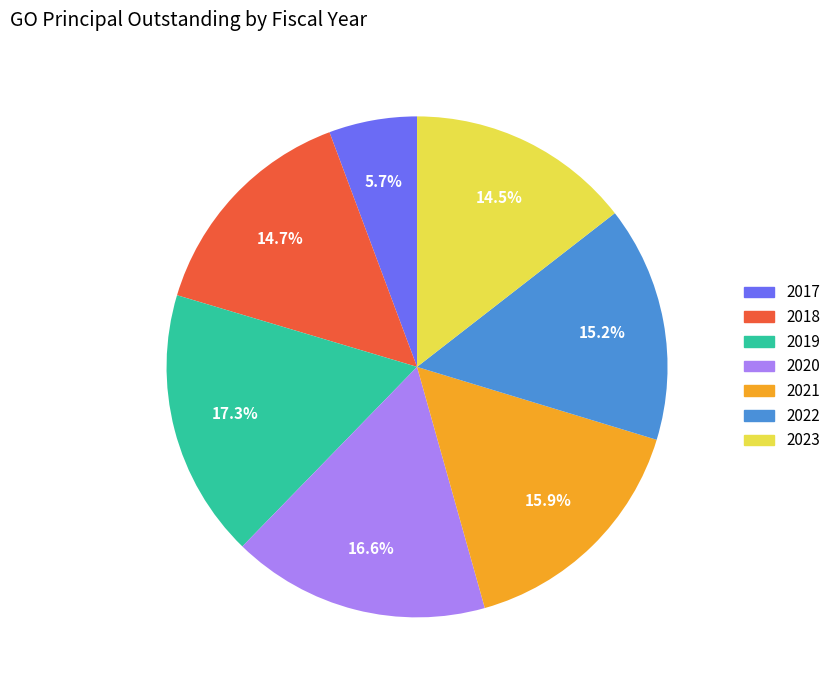

To the nearest percent, what portion does 2022 represent?

15%